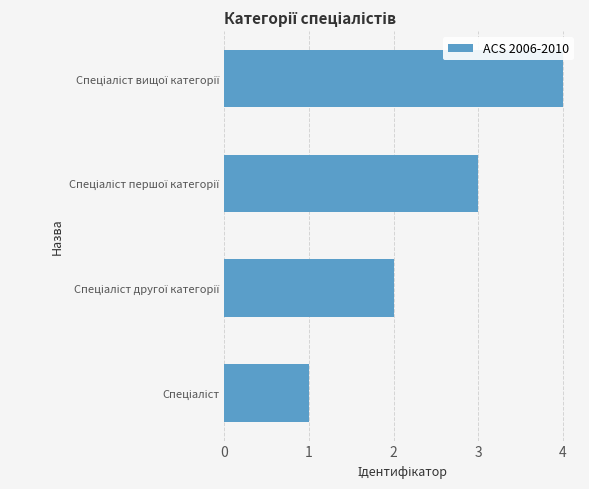

What is the difference between the maximum and minimum values?

3